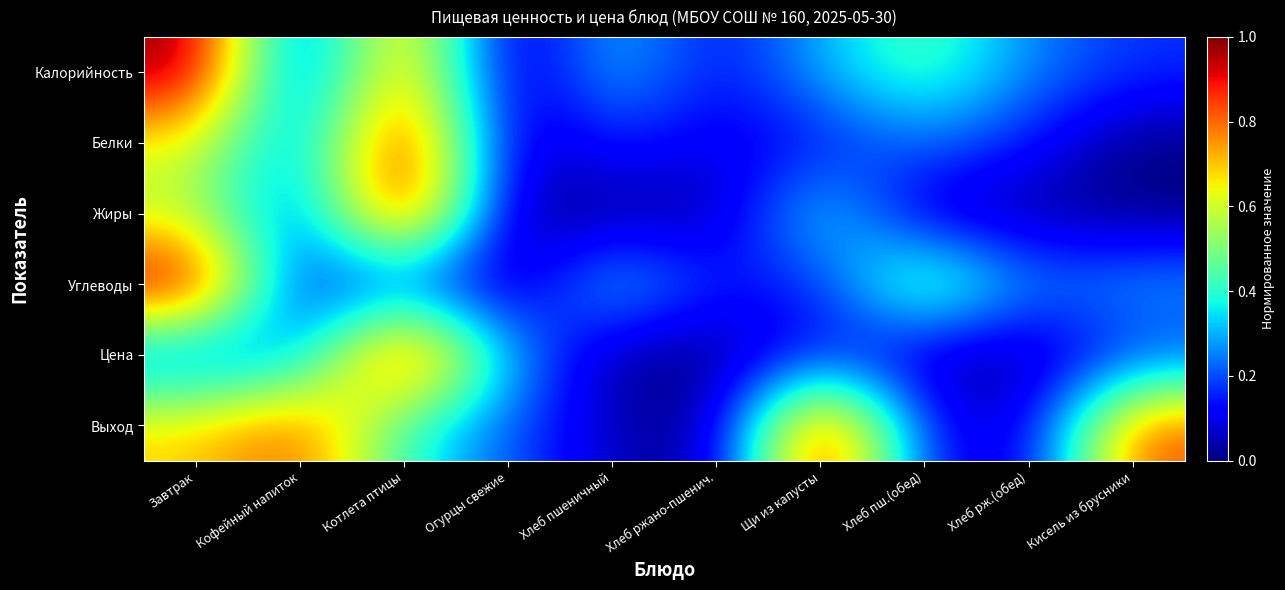

Reading left to right, transcribe all the data shown in this chart.

Калорийность: Завтрак=1.0	Кофейный напиток=0.1	Котлета птицы=0.8	Огурцы свежие=0.0	Хлеб пшеничный=0.3	Хлеб ржано-пшенич.=0.1	Щи из капусты=0.3	Хлеб пш.(обед)=0.5	Хлеб рж.(обед)=0.3	Кисель из брусники=0.2
Белки: Завтрак=0.6	Кофейный напиток=0.2	Котлета птицы=1.0	Огурцы свежие=0.0	Хлеб пшеничный=0.2	Хлеб ржано-пшенич.=0.1	Щи из капусты=0.1	Хлеб пш.(обед)=0.2	Хлеб рж.(обед)=0.1	Кисель из брусники=0.0
Жиры: Завтрак=0.6	Кофейный напиток=0.2	Котлета птицы=1.0	Огурцы свежие=0.0	Хлеб пшеничный=0.0	Хлеб ржано-пшенич.=0.0	Щи из капусты=0.4	Хлеб пш.(обед)=0.0	Хлеб рж.(обед)=0.0	Кисель из брусники=0.0
Углеводы: Завтрак=1.0	Кофейный напиток=0.1	Котлета птицы=0.2	Огурцы свежие=0.0	Хлеб пшеничный=0.4	Хлеб ржано-пшенич.=0.1	Щи из капусты=0.1	Хлеб пш.(обед)=0.6	Хлеб рж.(обед)=0.2	Кисель из брусники=0.3
Цена: Завтрак=0.2	Кофейный напиток=0.2	Котлета птицы=1.0	Огурцы свежие=0.3	Хлеб пшеничный=0.0	Хлеб ржано-пшенич.=0.0	Щи из капусты=0.2	Хлеб пш.(обед)=0.0	Хлеб рж.(обед)=0.0	Кисель из брусники=0.2
Выход: Завтрак=0.7	Кофейный напиток=0.8	Котлета птицы=0.4	Огурцы свежие=0.2	Хлеб пшеничный=0.1	Хлеб ржано-пшенич.=0.0	Щи из капусты=1.0	Хлеб пш.(обед)=0.1	Хлеб рж.(обед)=0.1	Кисель из брусники=0.8